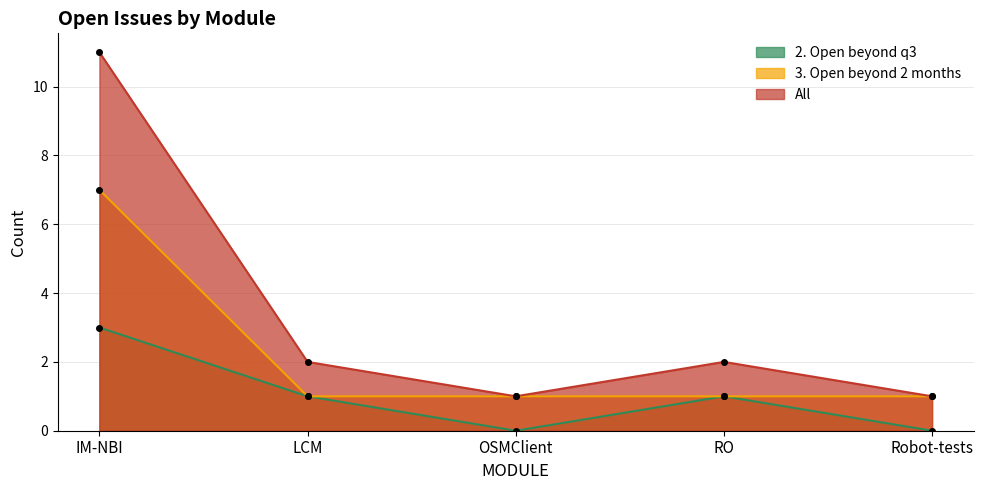

Reading right to left, list all the values displayed in this chart.

2. Open beyond q3: 0	1	0	1	3
3. Open beyond 2 months: 1	1	1	1	7
All: 1	2	1	2	11